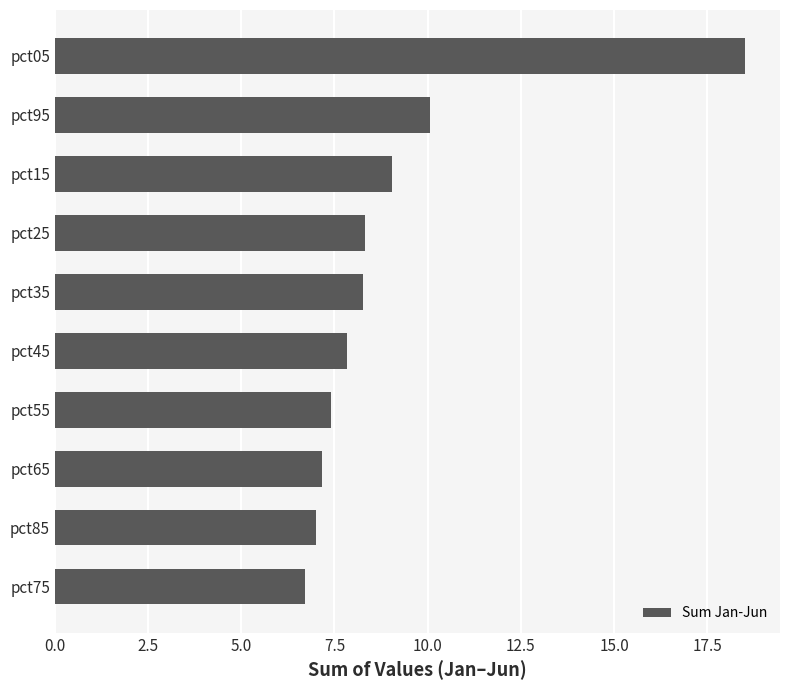

What is the difference between the maximum and minimum values?

11.8